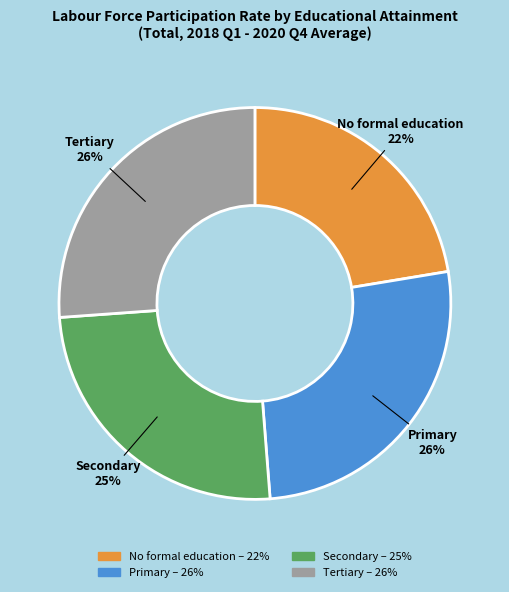

Combined, do Secondary and Tertiary account for over 50%?

Yes